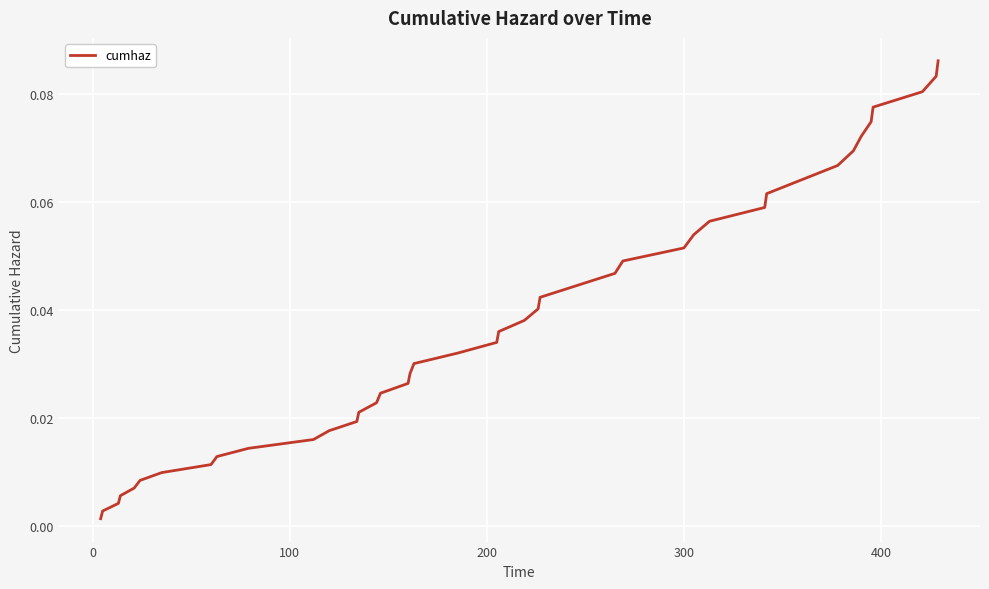

What is the maximum value shown in the chart?

0.1